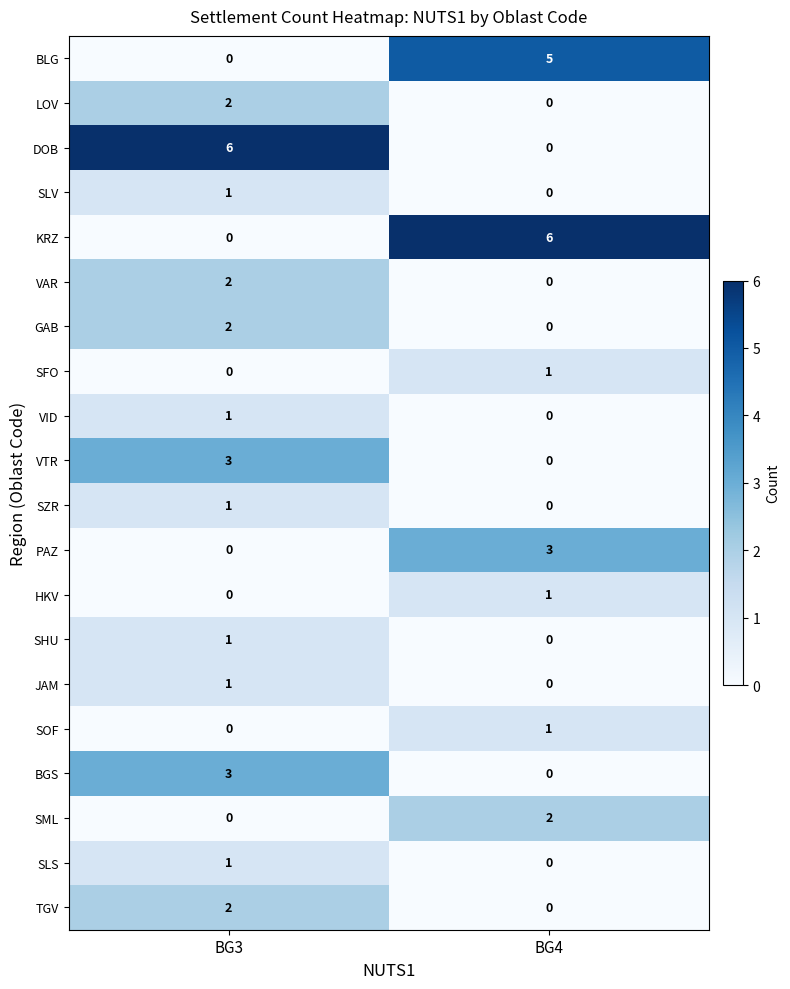

True or false: KRZ has a value of 3 at BG3.

False